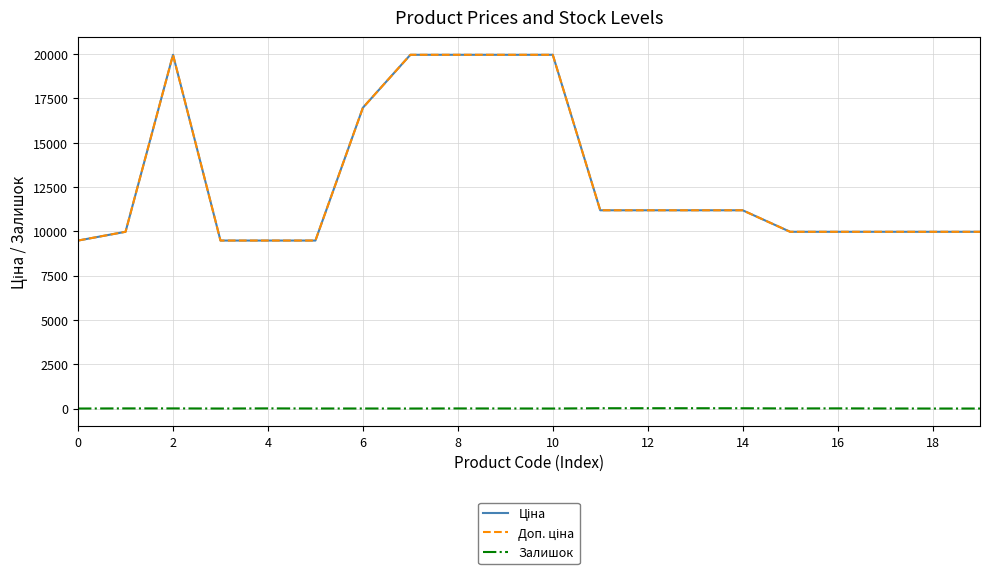

Does the chart display data point markers on the line(s)?

No